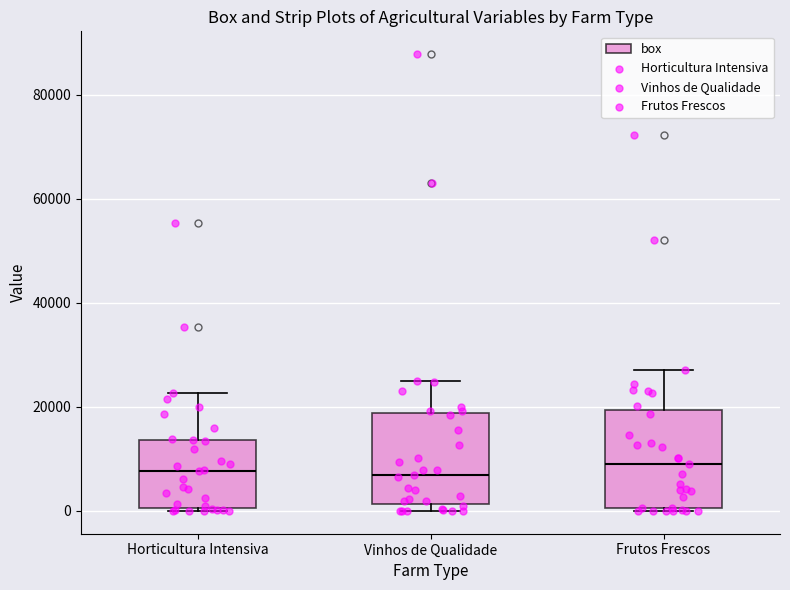

Where does the upper whisker of the box for Horticultura Intensiva end on the y-axis? The values are not printed on the chart, so give them approximately, as read against the axis.

22000